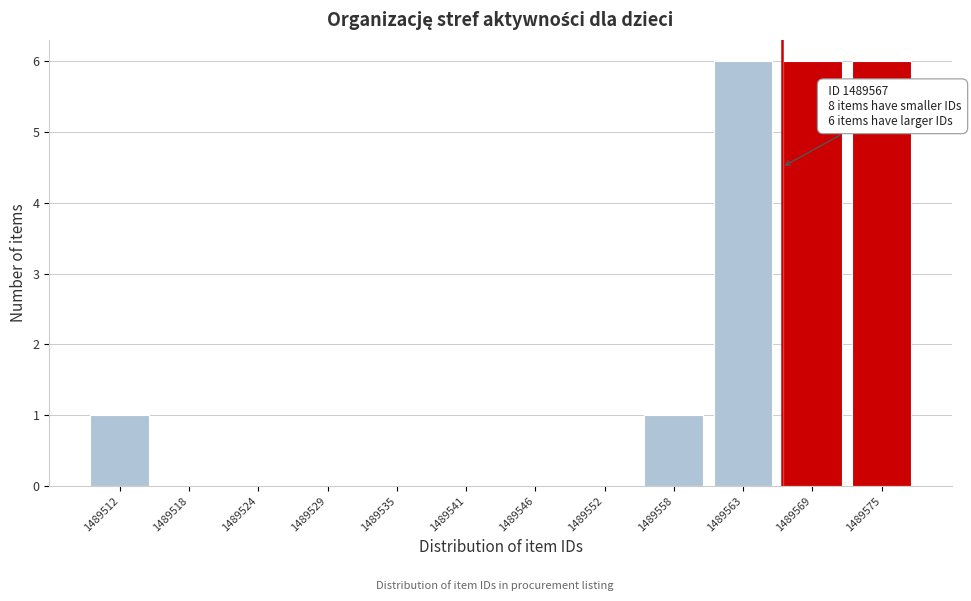

Is it true that the value at 1489529 is 0?

True